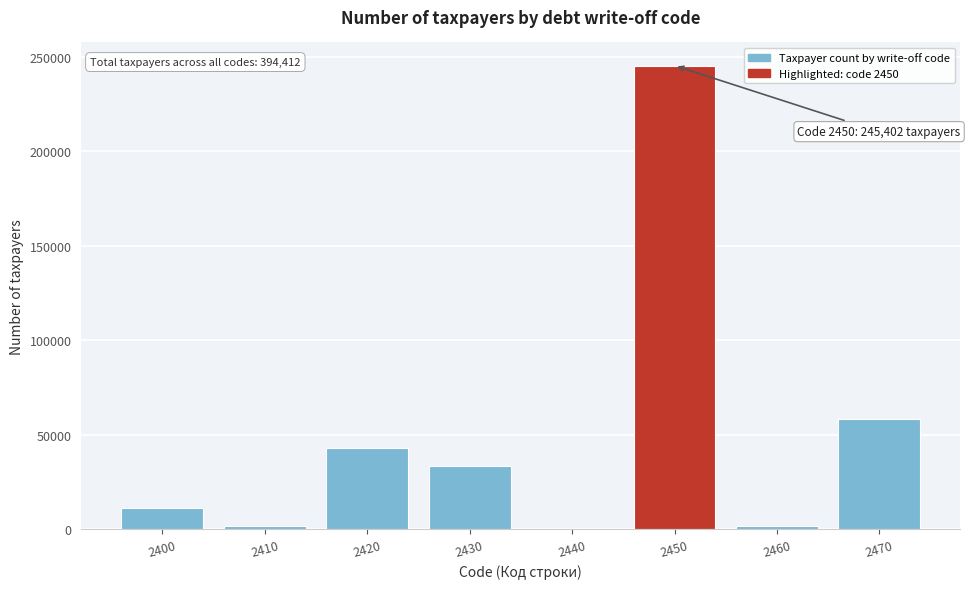

Is it true that the value at 2470 is 93456?

False